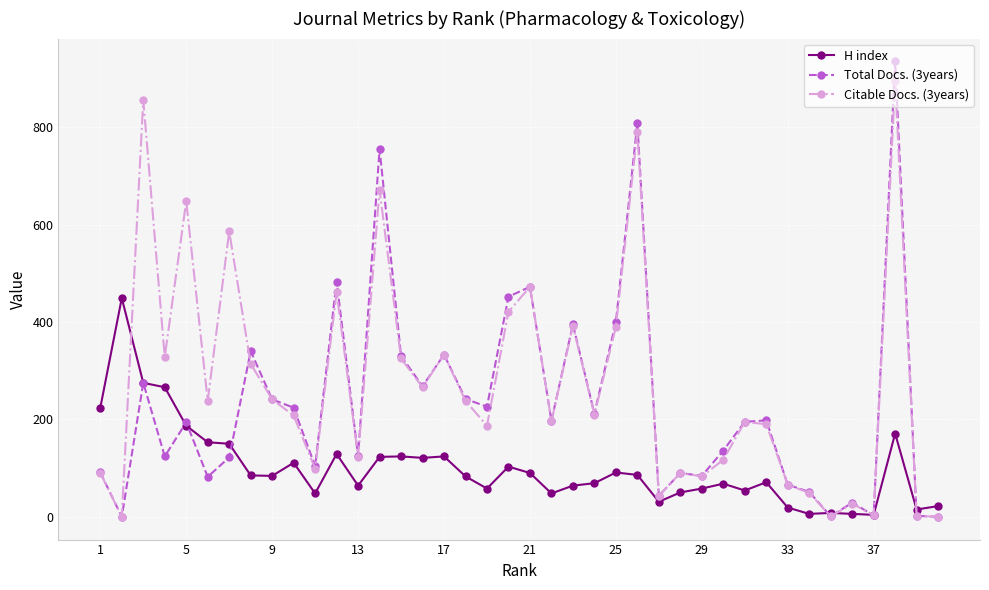

What is the maximum value for H index?

449